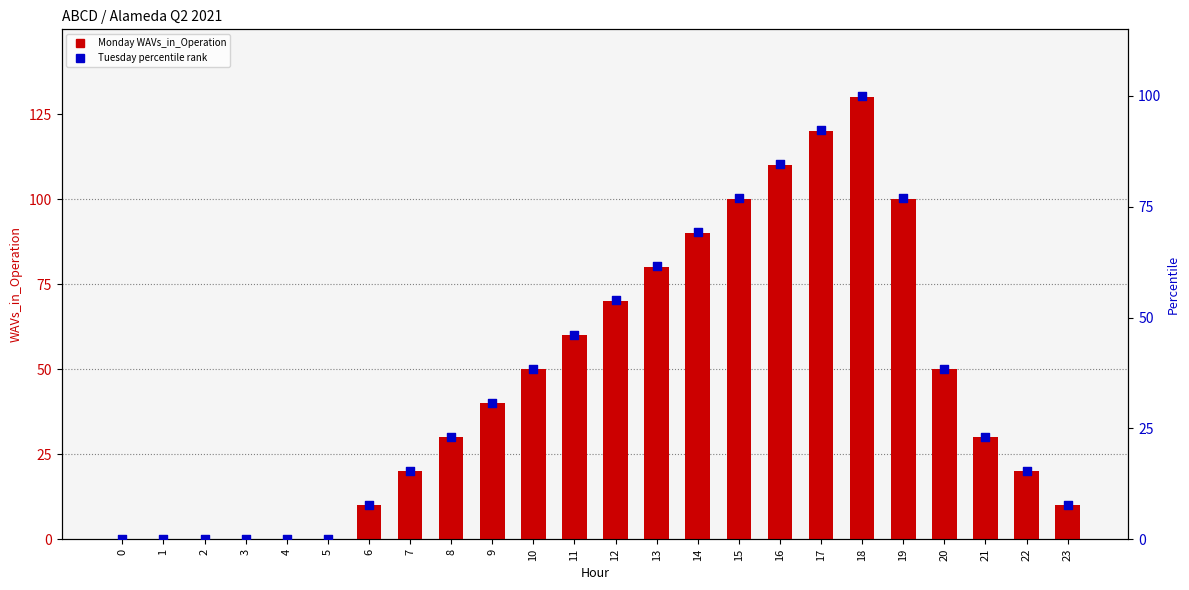

What is the total value across all series at 6?

17.7